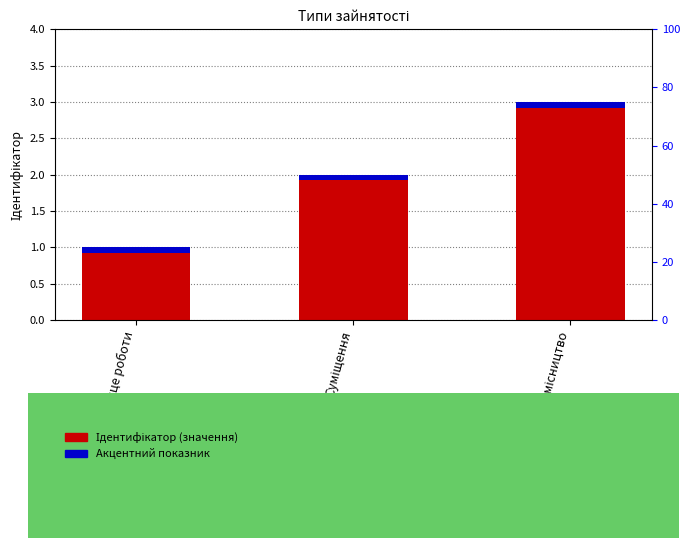

Rank the series by their average value, from highest to lowest.

Ідентифікатор, Акцент